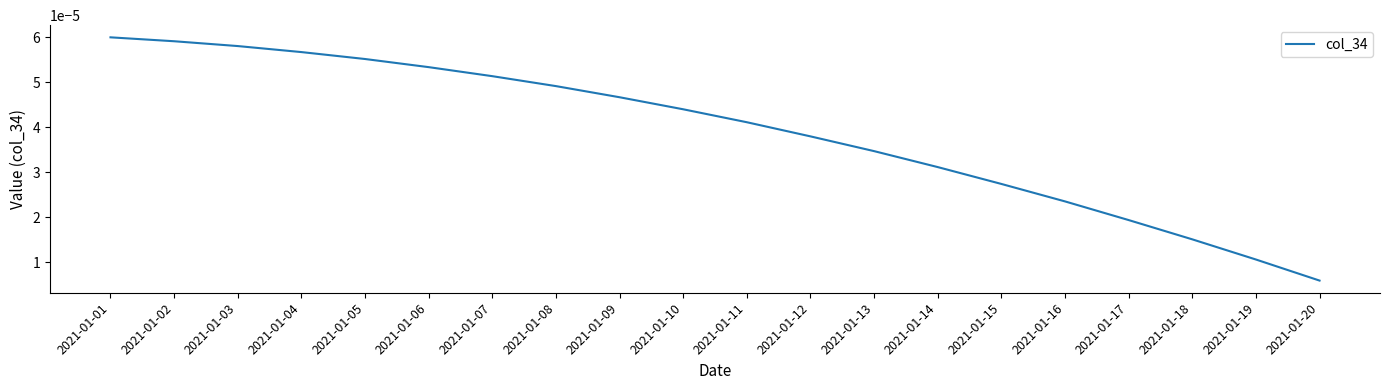

Which category has the highest value across all series?

2021-01-01